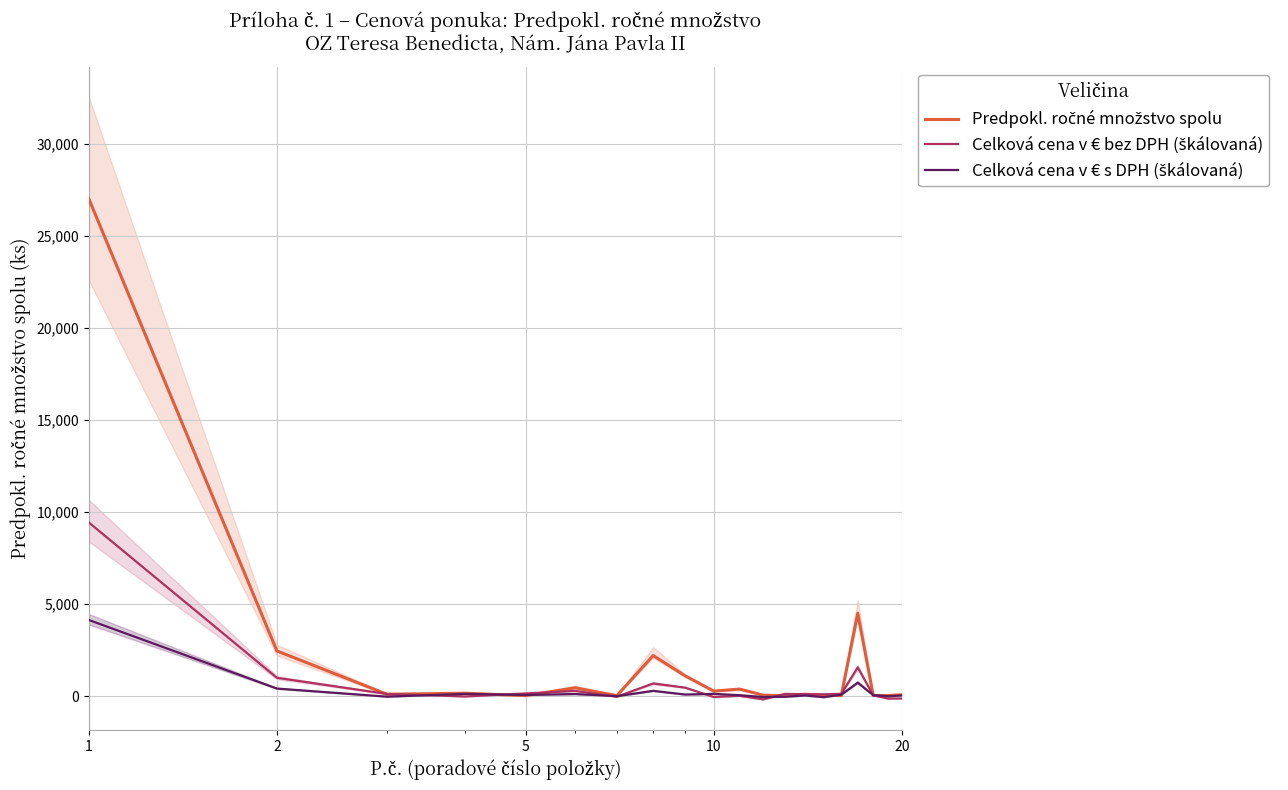

Is the value of Celková cena v € bez DPH (škálovaná) at 9 greater than the value of Celková cena v € s DPH (škálovaná) at 11?

Yes